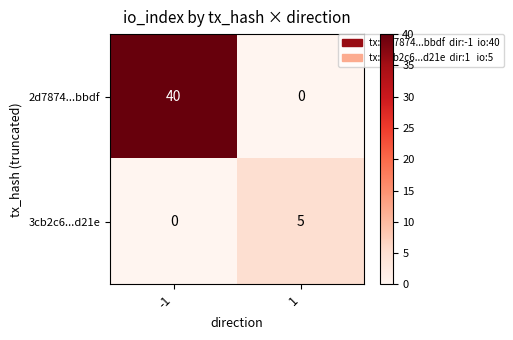

Which series has the largest total across all categories?

2d7874...bbdf